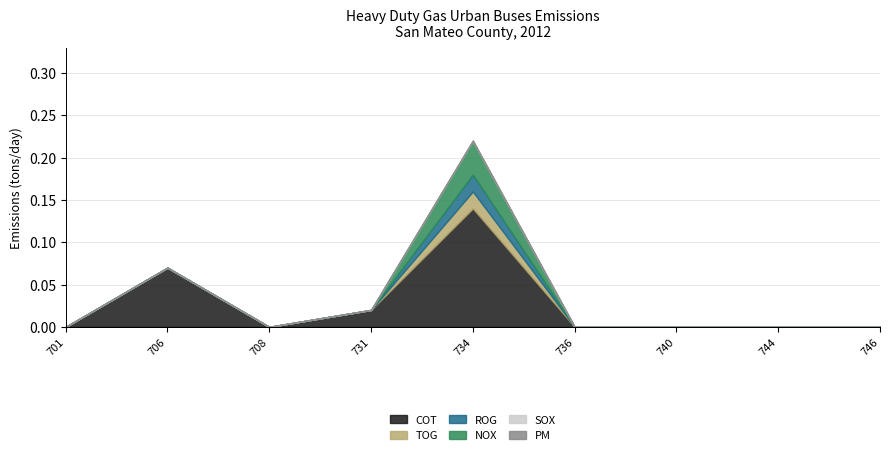

Is the value of COT at 731 greater than the value of SOX at 740?

Yes